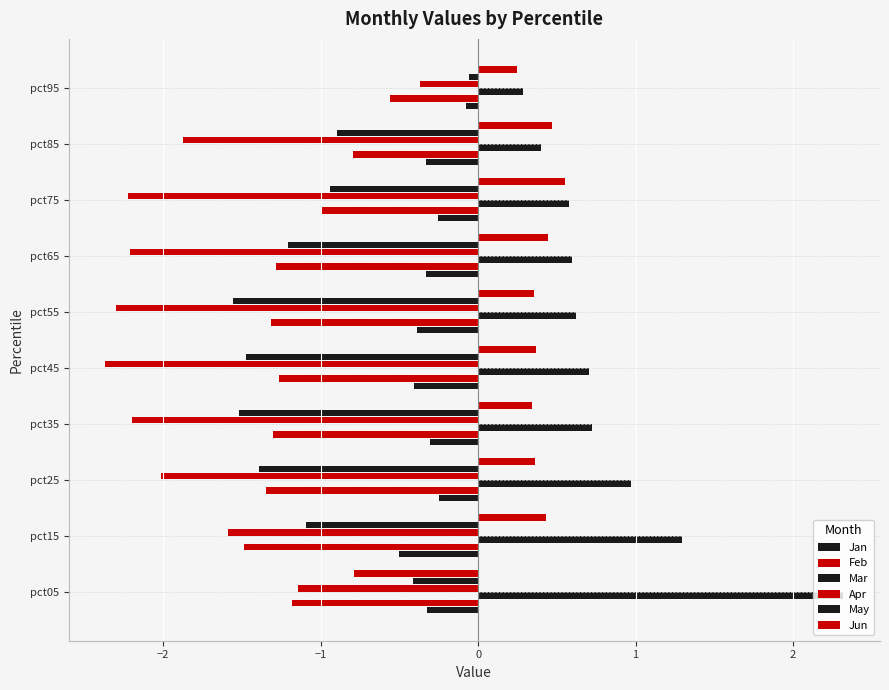

Reading left to right, extract all data points from this chart.

Jan: -0.3	-0.5	-0.2	-0.3	-0.4	-0.4	-0.3	-0.3	-0.3	-0.1
Feb: -1.2	-1.5	-1.3	-1.3	-1.3	-1.3	-1.3	-1.0	-0.8	-0.6
Mar: 2.3	1.3	1.0	0.7	0.7	0.6	0.6	0.6	0.4	0.3
Apr: -1.1	-1.6	-2.0	-2.2	-2.4	-2.3	-2.2	-2.2	-1.9	-0.4
May: -0.4	-1.1	-1.4	-1.5	-1.5	-1.6	-1.2	-0.9	-0.9	-0.1
Jun: -0.8	0.4	0.4	0.3	0.4	0.4	0.4	0.5	0.5	0.2